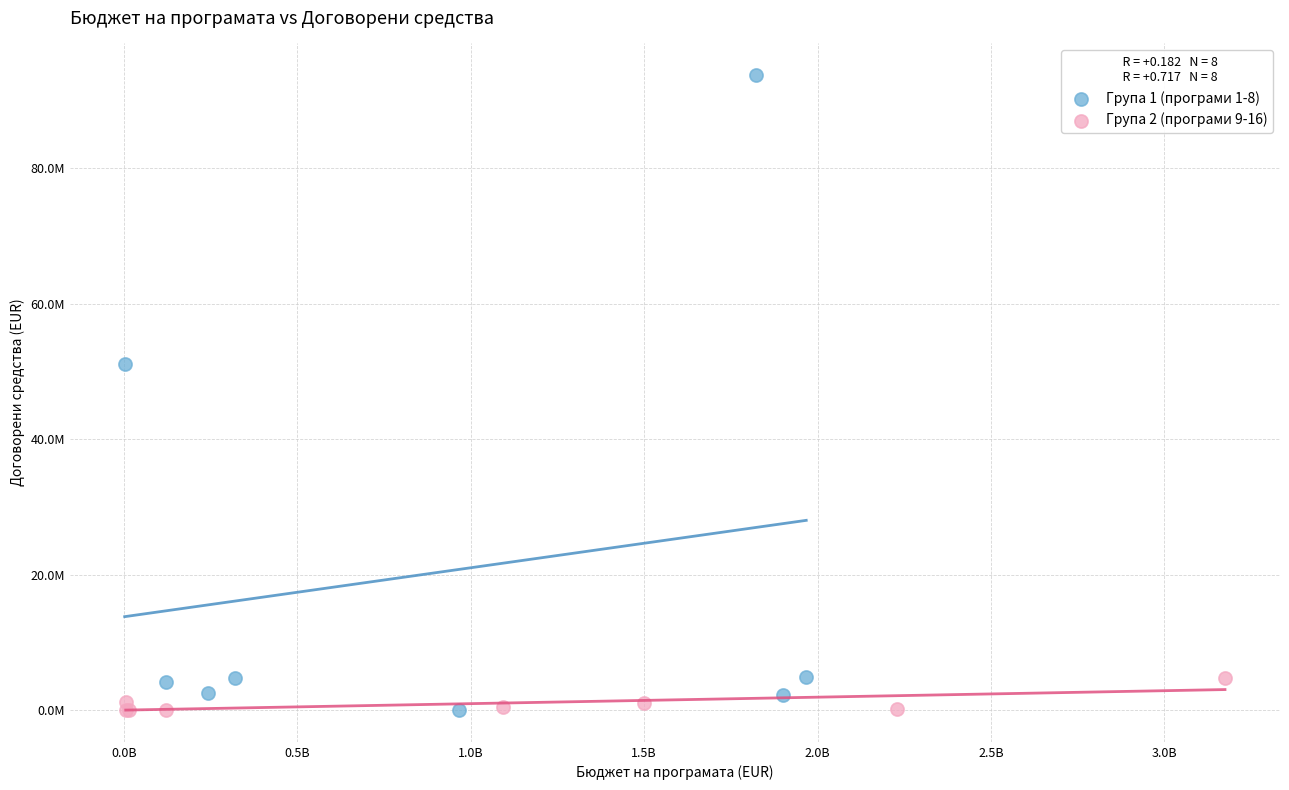

What are all the series names shown in the legend?

Група 1 (програми 1-8), Група 2 (програми 9-16)